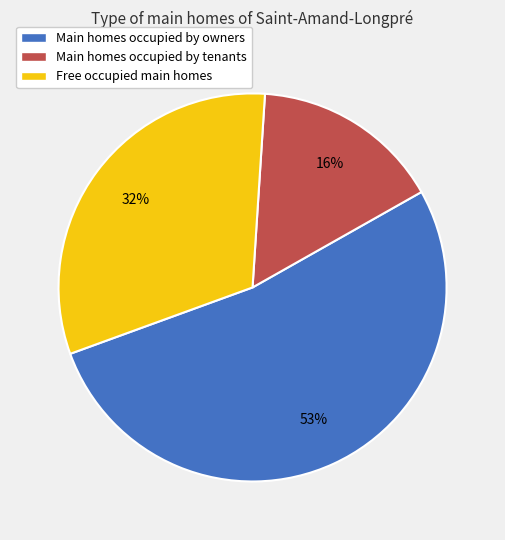

Does any single category account for the majority?

Yes